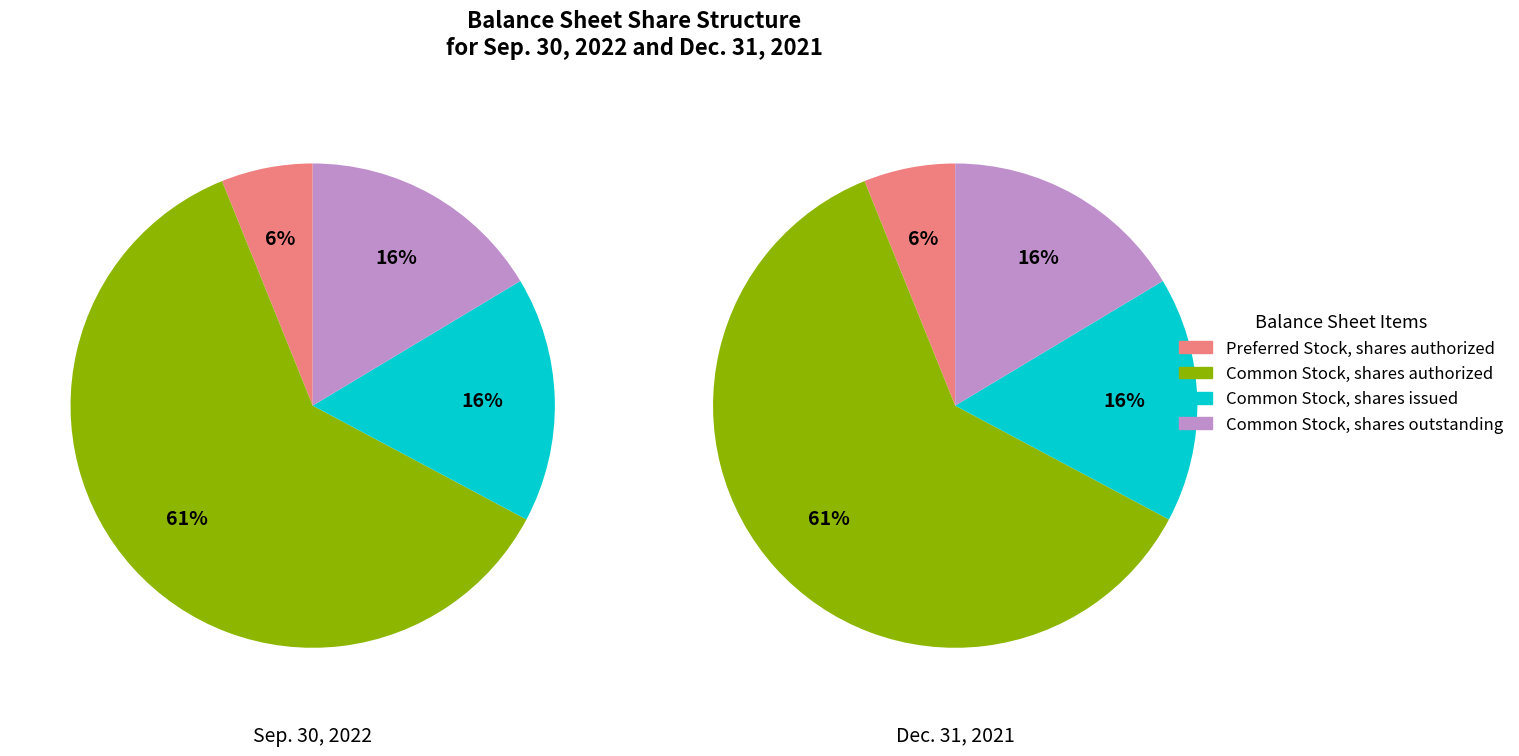

Is there any slice that represents more than half of the pie?

Yes